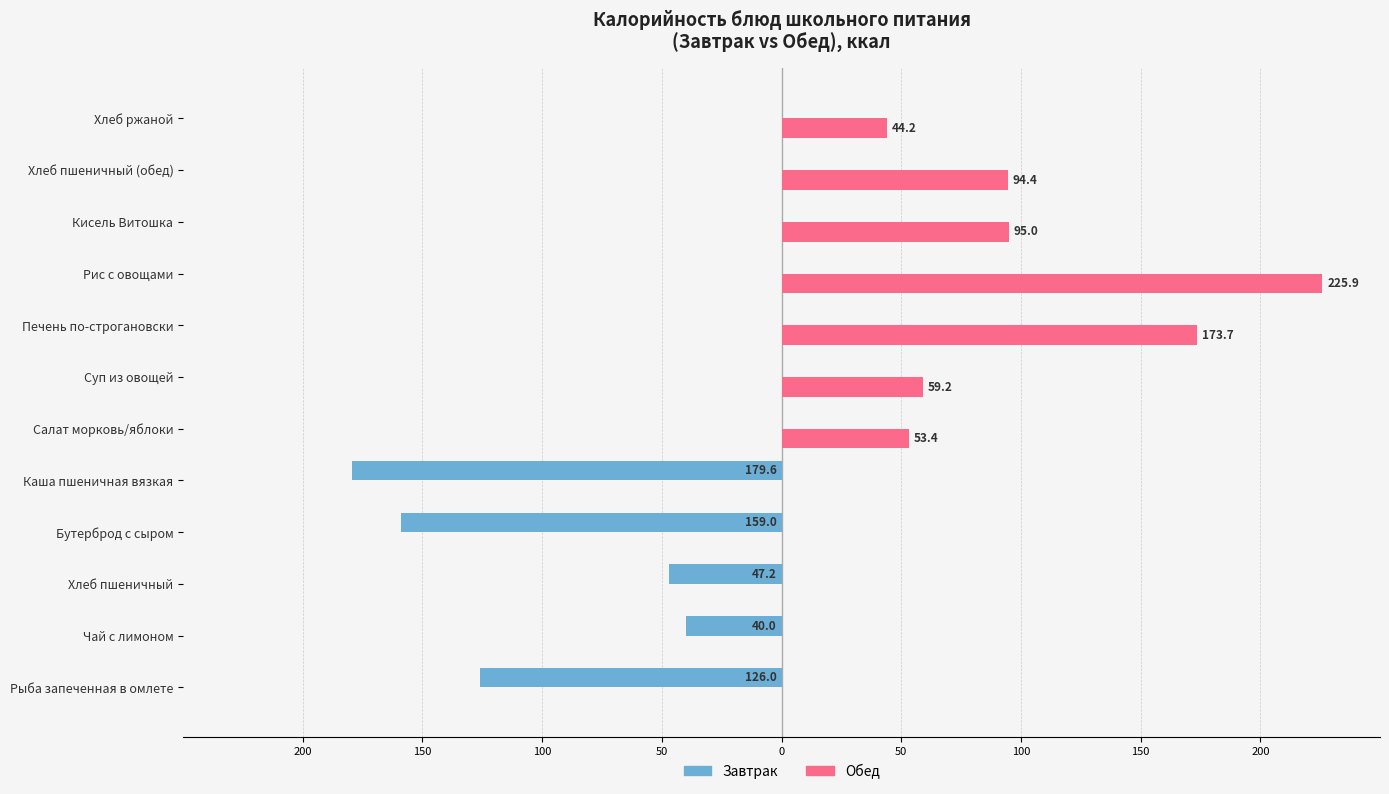

What are all the series names shown in the legend?

Завтрак, Обед